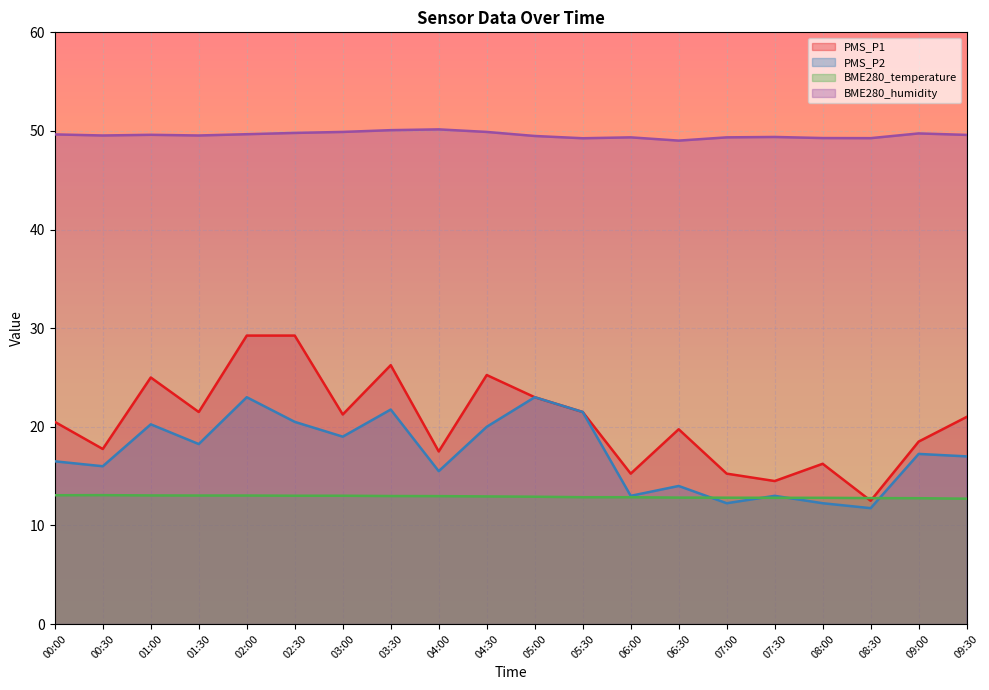

What is the maximum value shown in the chart?

50.2